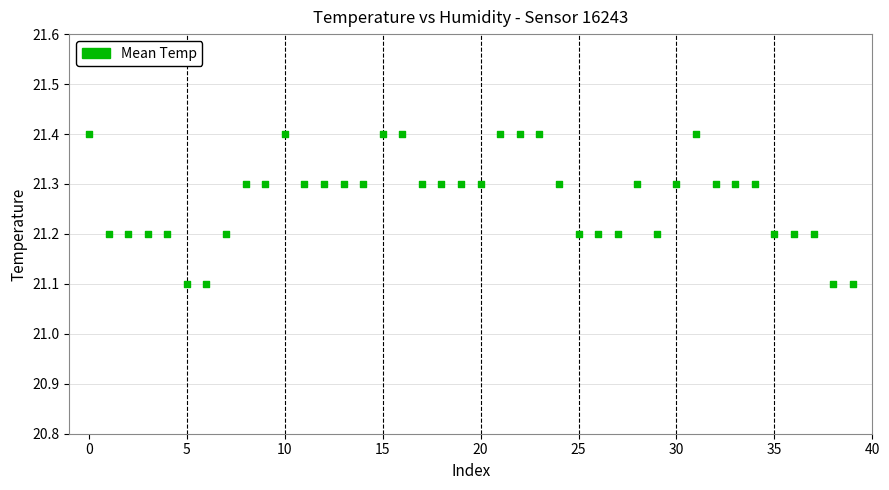

What is the range of Y values (max minus min)?

0.3